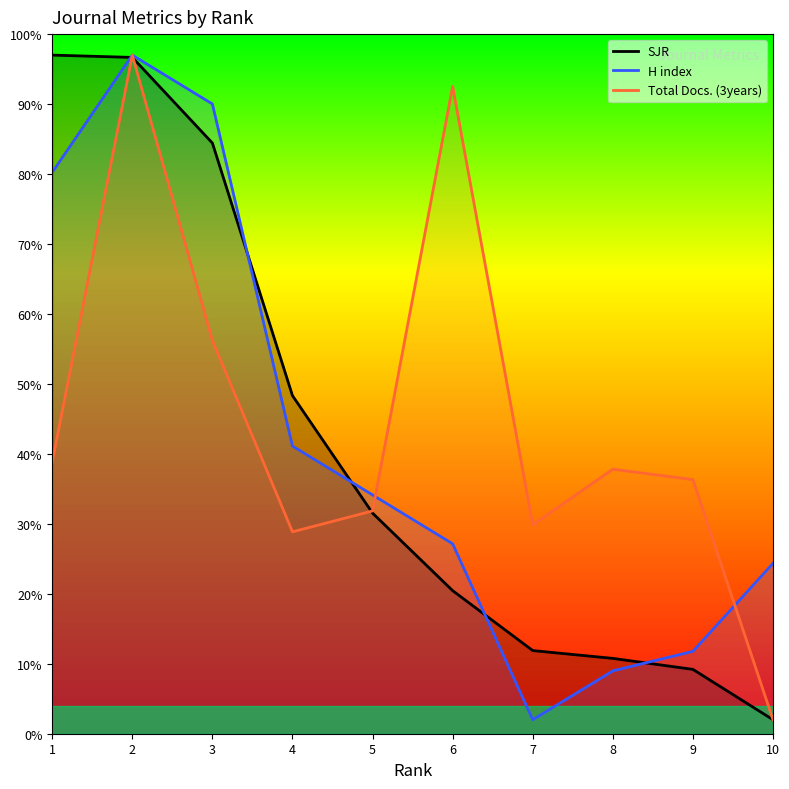

How many data points in H index are less than 34?

5